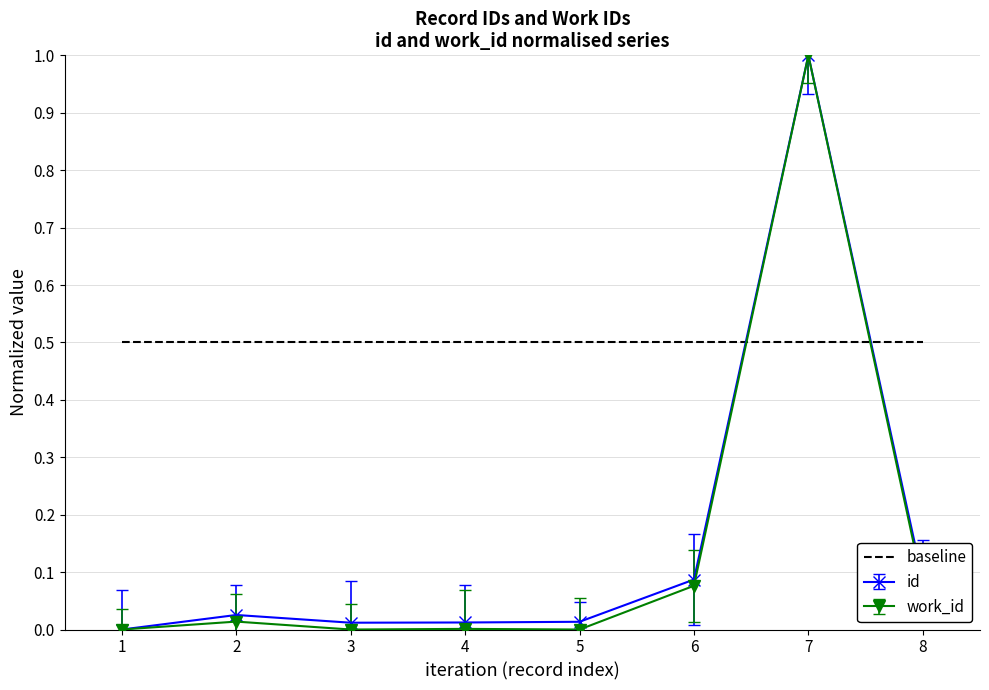

What is the sum of all work_id values?

1.2